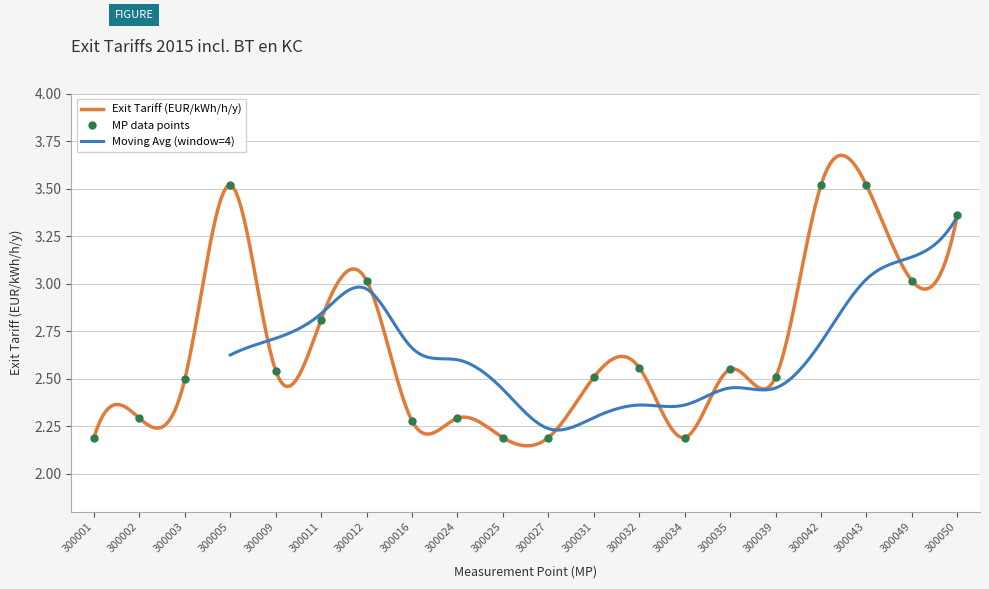

How many points are lower than both their immediate neighbors (excluding endpoints)?

5